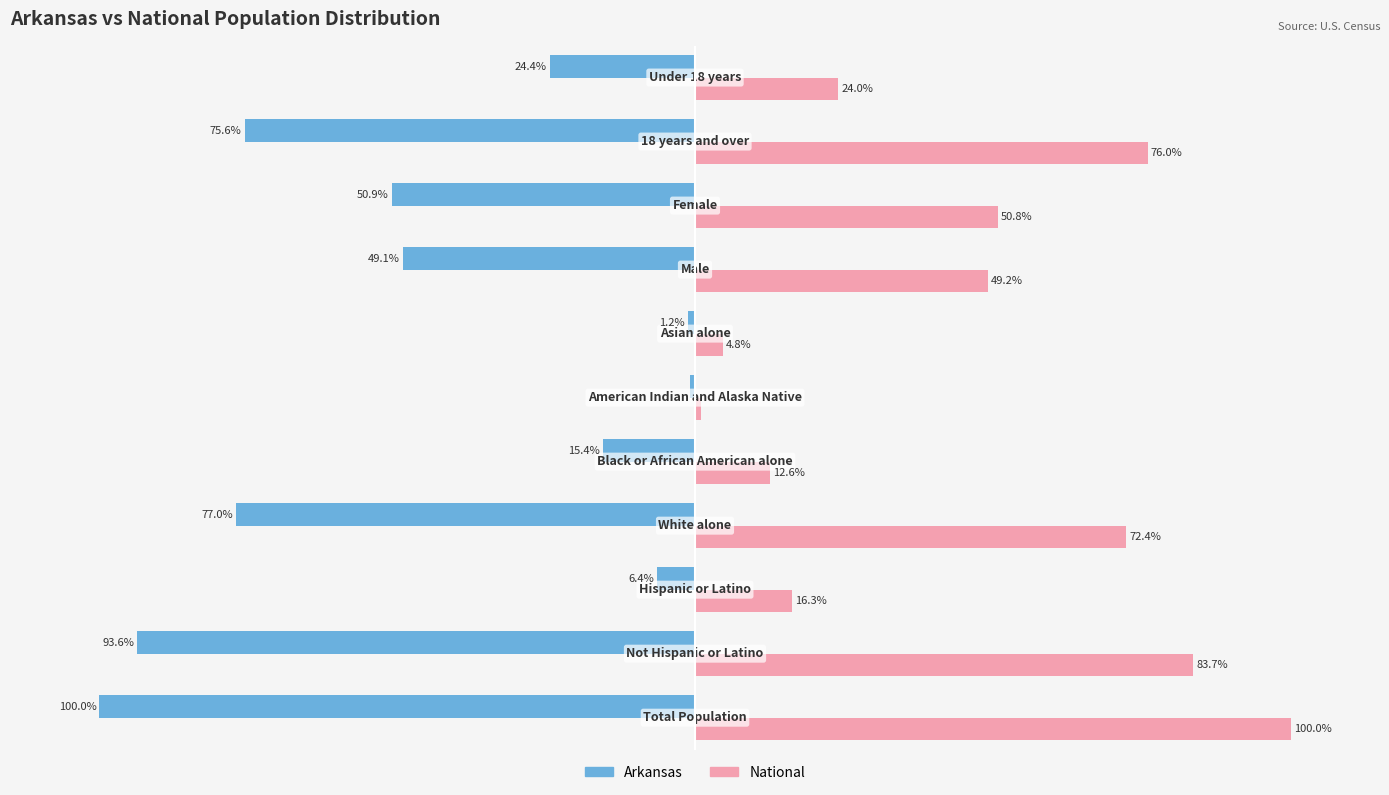

Rank the series by their average value, from lowest to highest.

Arkansas, National